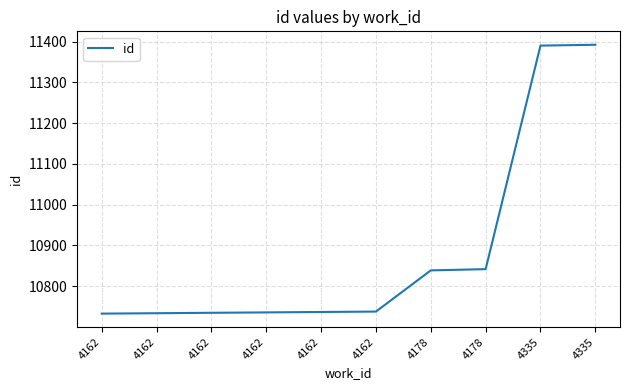

How many lines are shown in the chart?

1